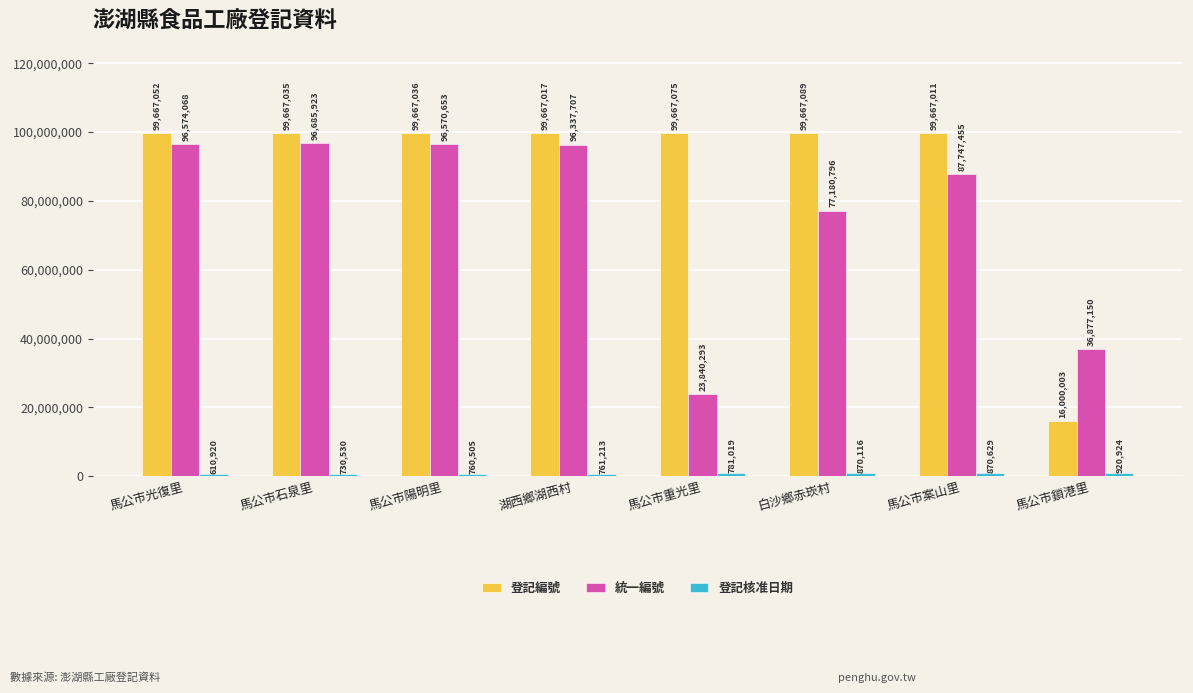

What is the label of the 5th bar from the left?

馬公市重光里